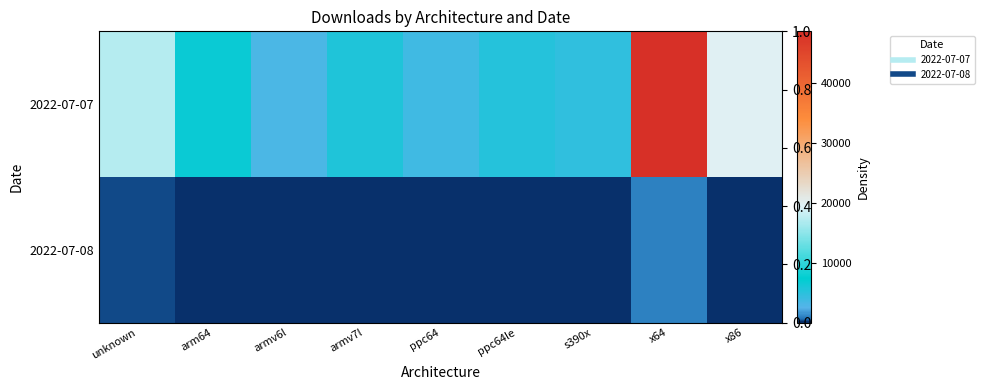

At which category is the sum across all series the highest?

x64